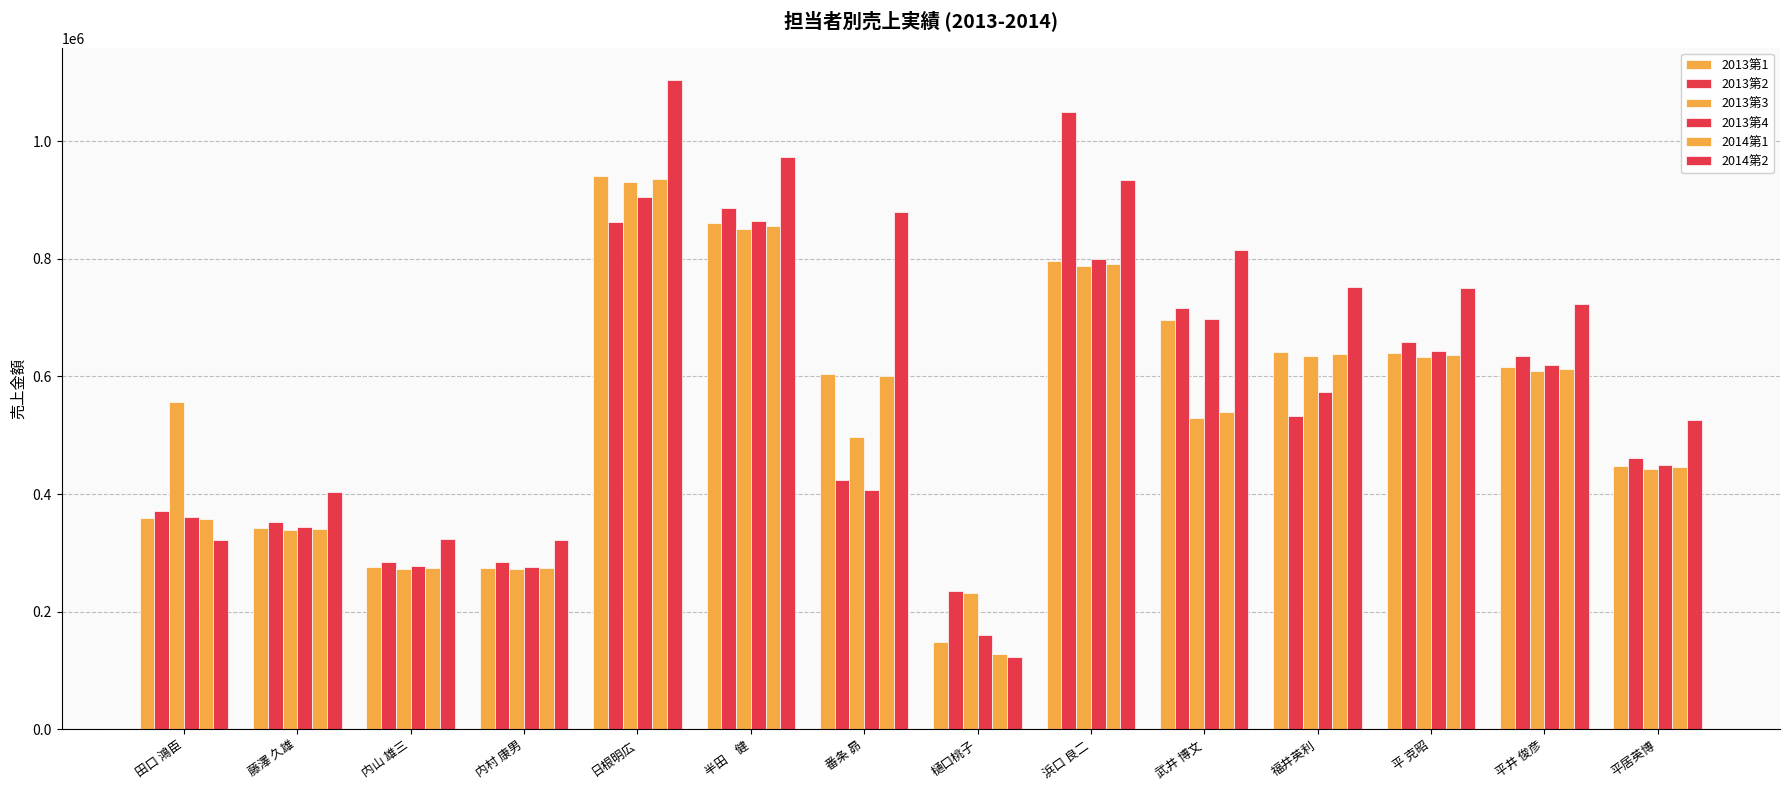

At 半田　健, list the series in order from smallest to largest.

2013第3, 2014第1, 2013第1, 2013第4, 2013第2, 2014第2